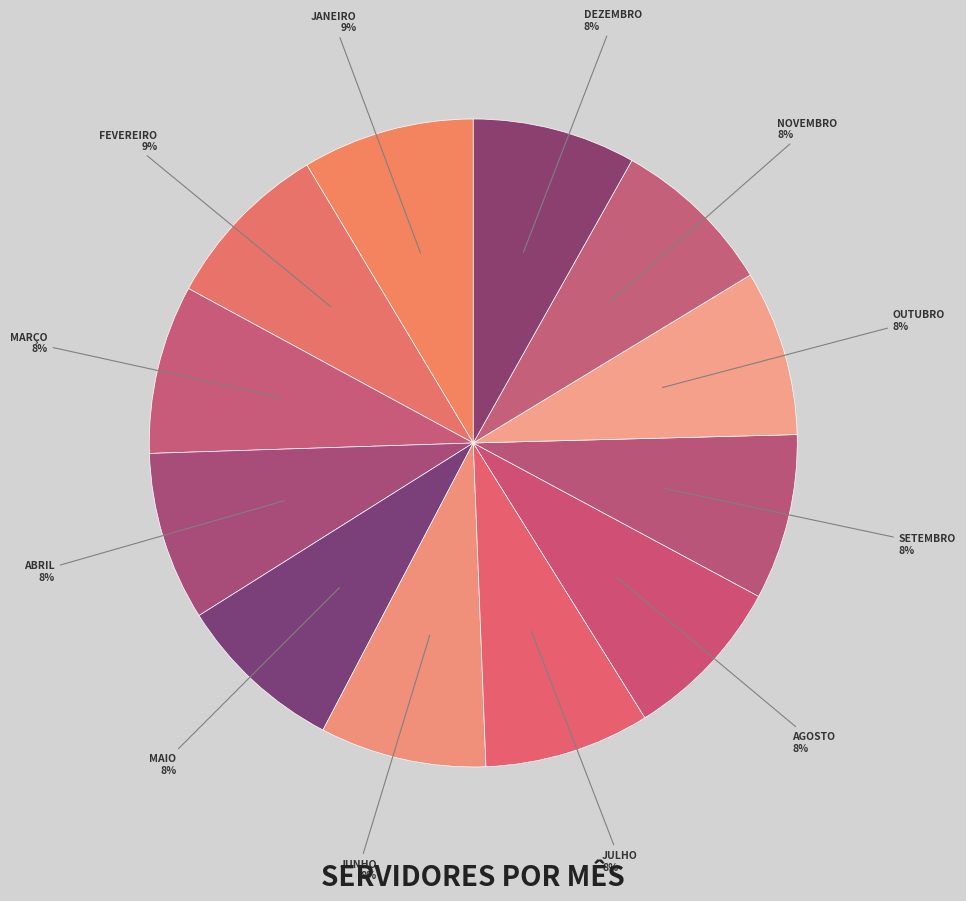

Rank the categories by value from highest to lowest.

Janeiro, Fevereiro, Março, Abril, Maio, Junho, Julho, Agosto, Setembro, Outubro, Novembro, Dezembro